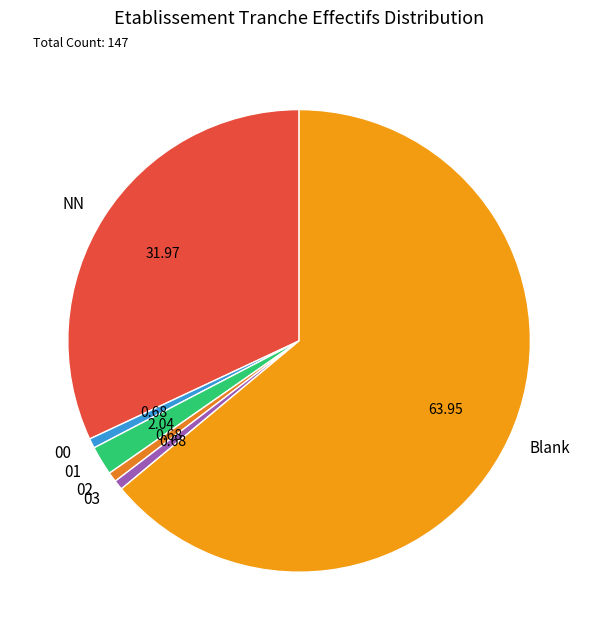

Which category has the biggest portion of the pie?

Blank